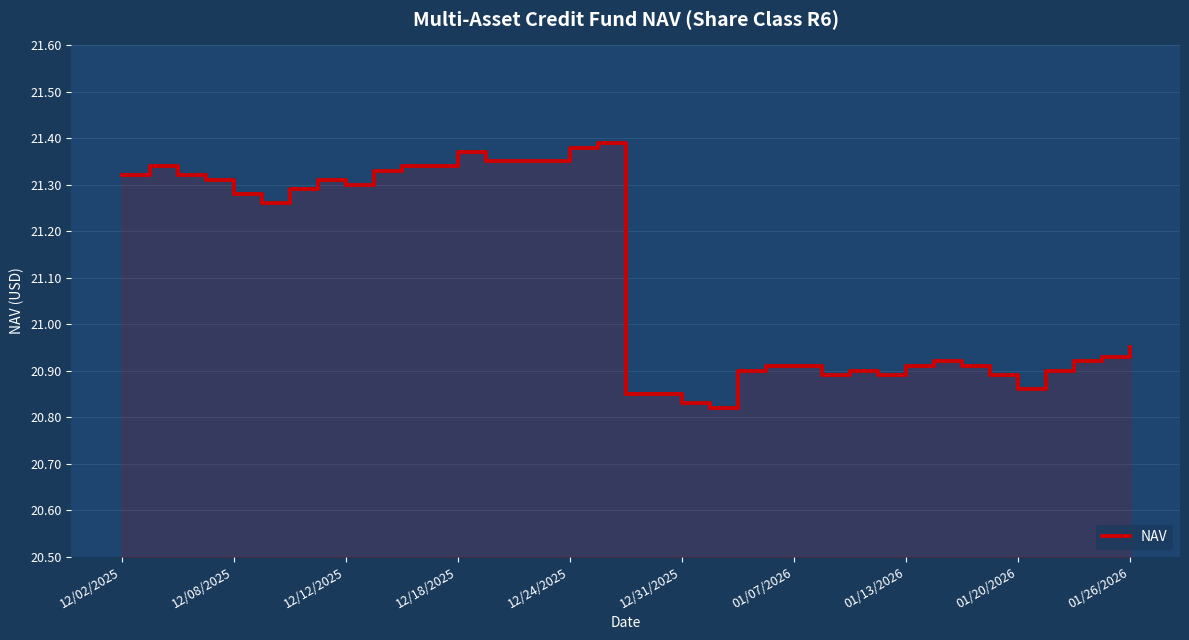

Does the chart display data point markers on the line(s)?

No